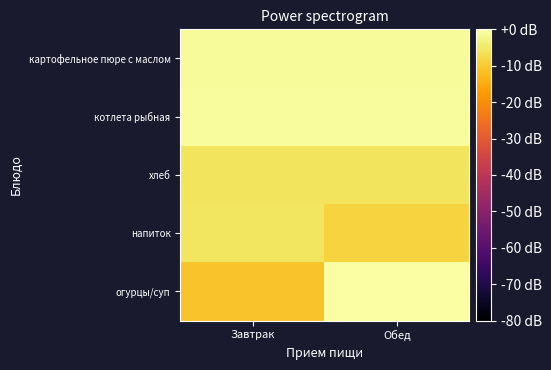

What is the difference between the highest and lowest values at Обед?

8.5